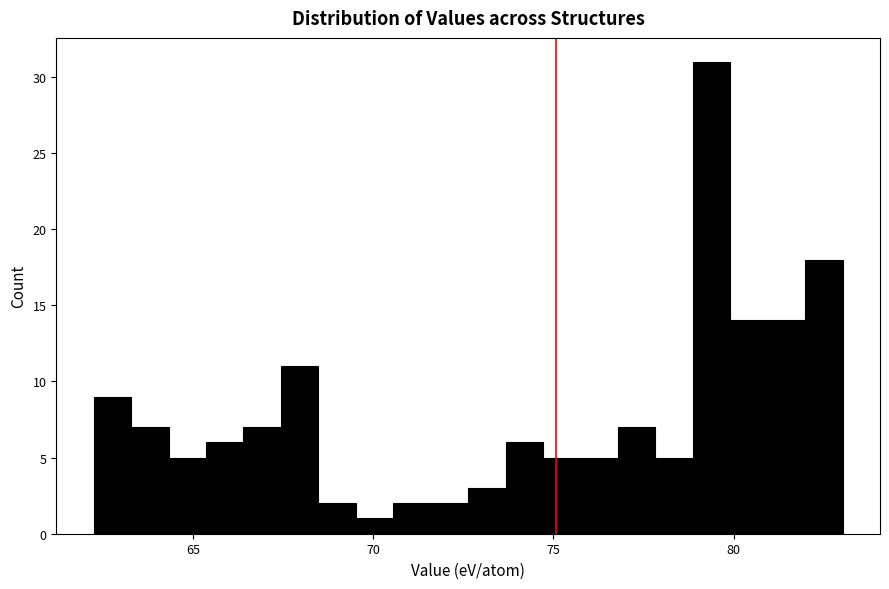

Read against the x-axis, roughly where is the centre of the tallest bar?

79.5